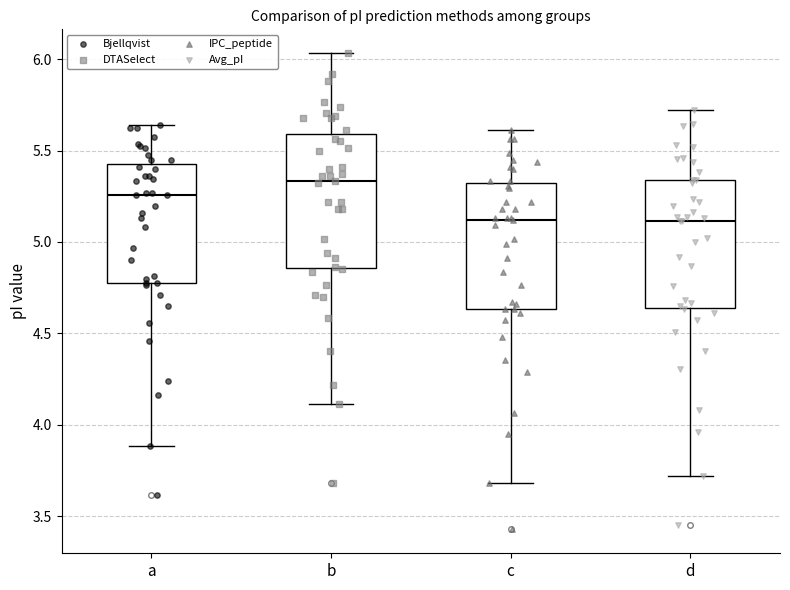

Where is the lower edge of the box for b on the y-axis? The values are not printed on the chart, so give them approximately, as read against the axis.

4.85